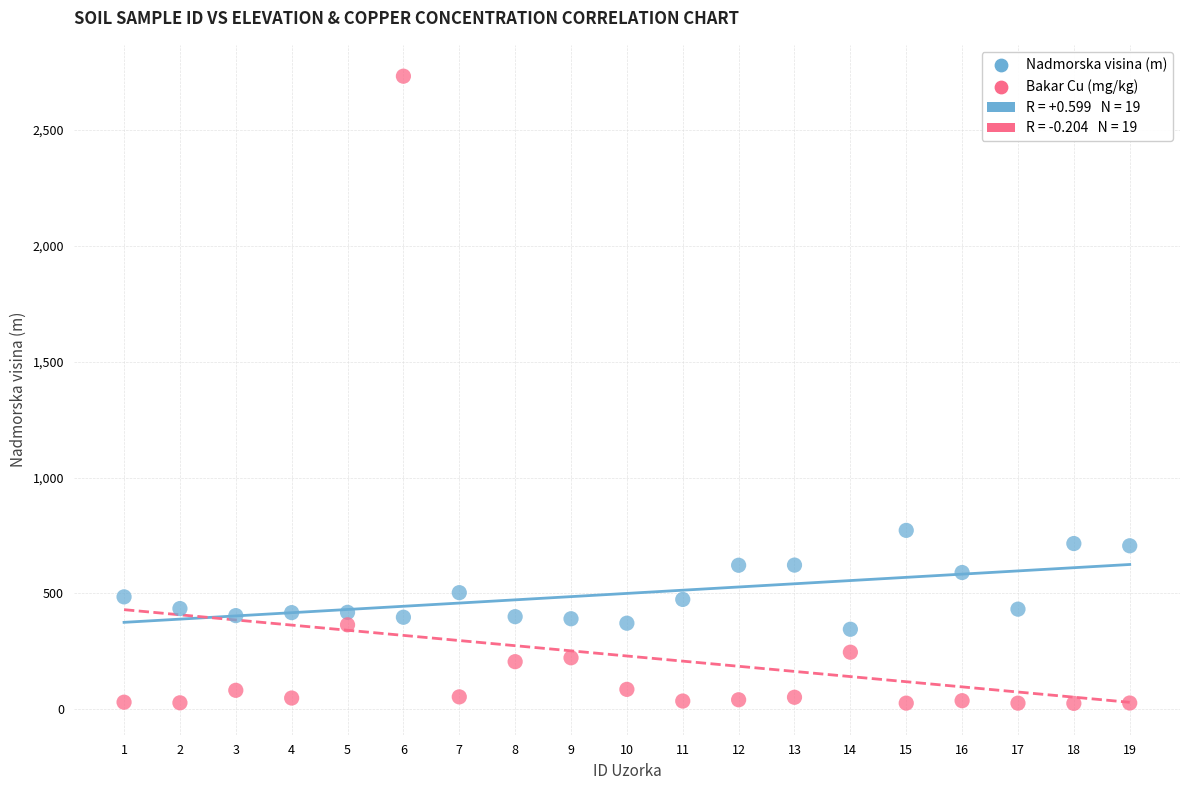

Which series contains the lowest Y value?

Bakar Cu (mg/kg)